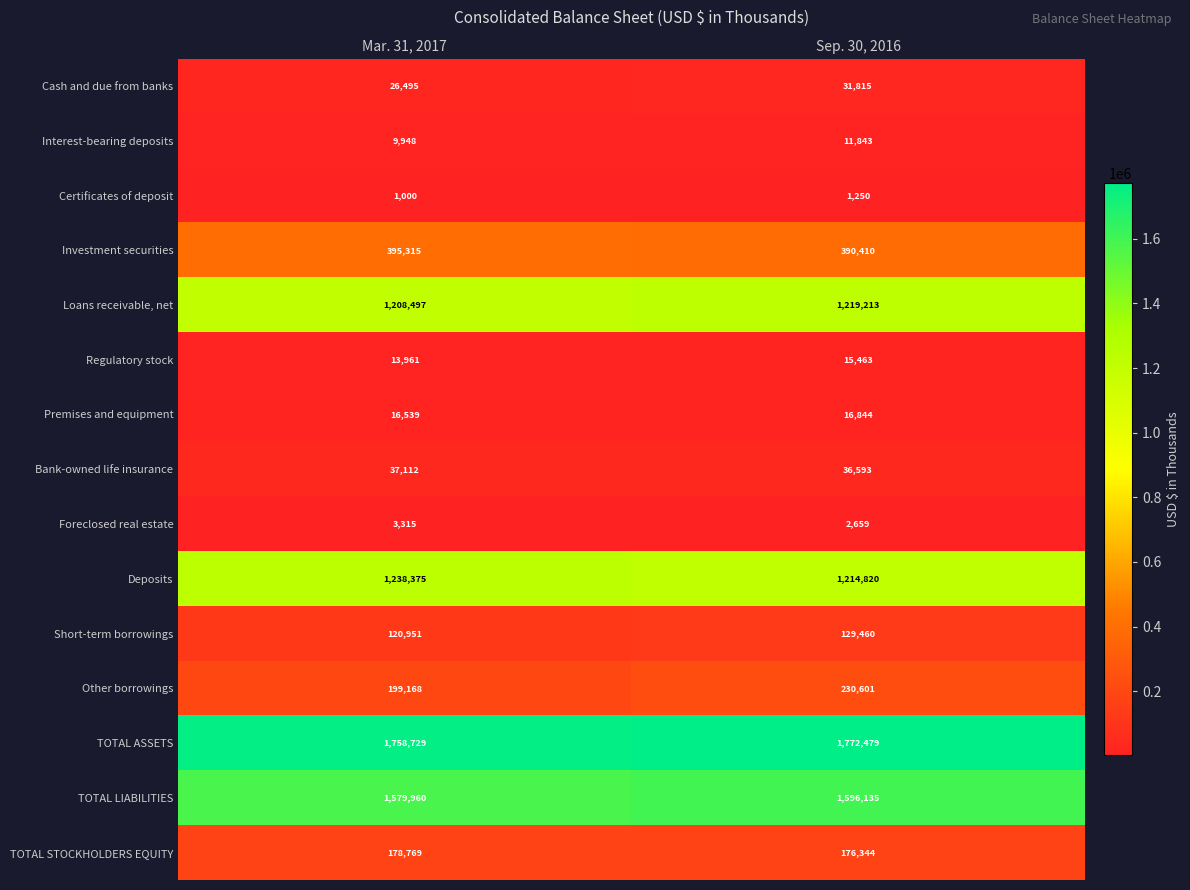

At how many categories does at least one series exceed 626175?

2